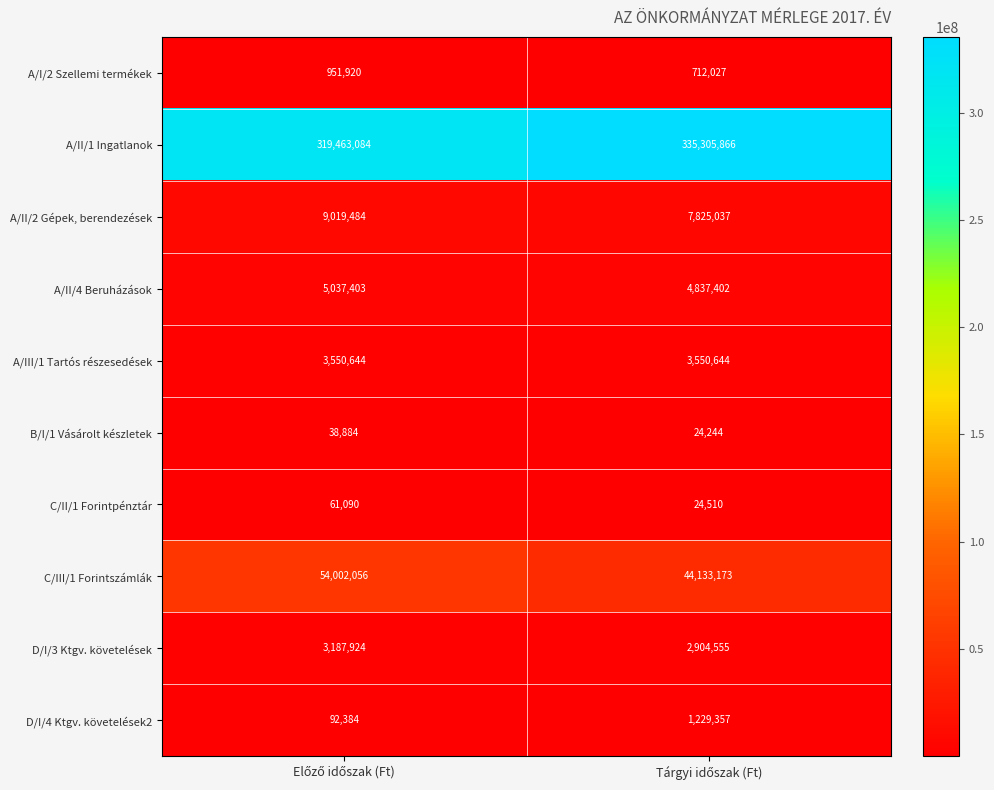

What is the minimum value shown in the chart?

24244